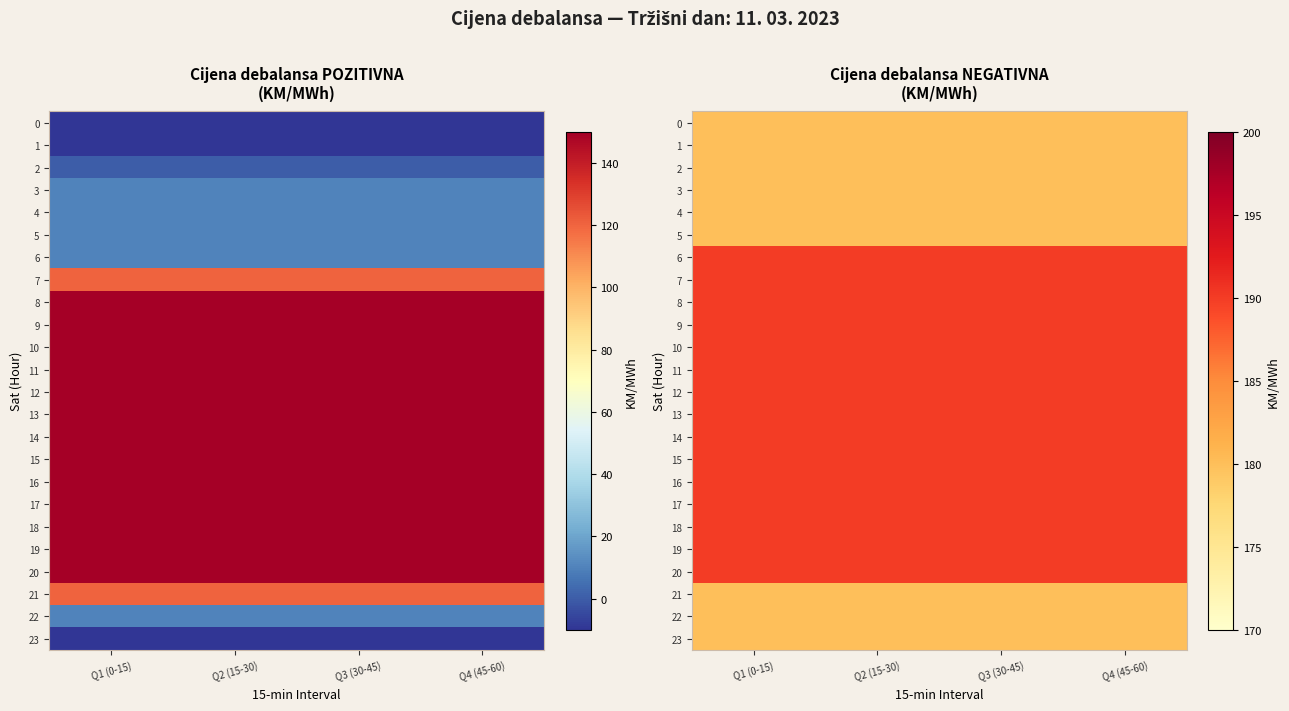

Is the value of 5 at Q1 (0-15) greater than the value of 4 at Q3 (30-45)?

No